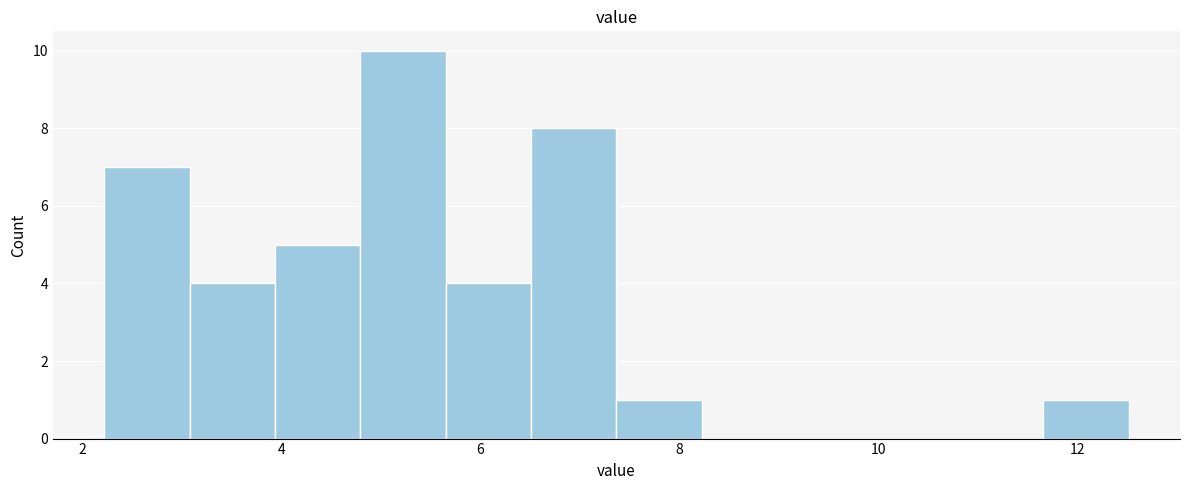

Reading left to right, transcribe this chart: for each bar, give the range it covers on the x-axis and its height. Neither the bar edges nor the heights are printed on the chart, so give them approximately, as read against the axes.

2.2 to 3.0: 7
3.0 to 4.0: 4
4.0 to 4.8: 5
4.8 to 5.6: 10
5.6 to 6.6: 4
6.6 to 7.4: 8
7.4 to 8.2: 1
8.2 to 9.0: 0
9.0 to 10.0: 0
10.0 to 10.8: 0
10.8 to 11.6: 0
11.6 to 12.6: 1